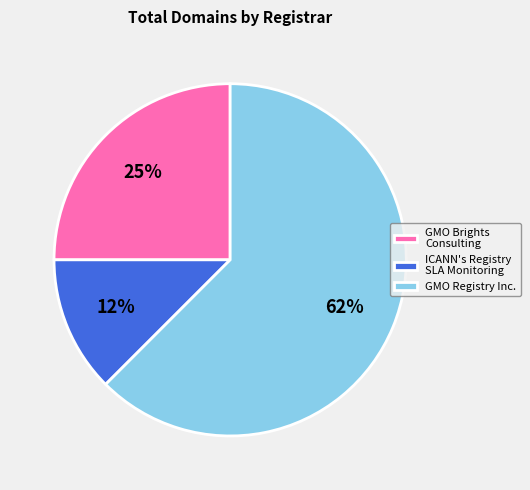

Is there a majority slice in this chart?

Yes